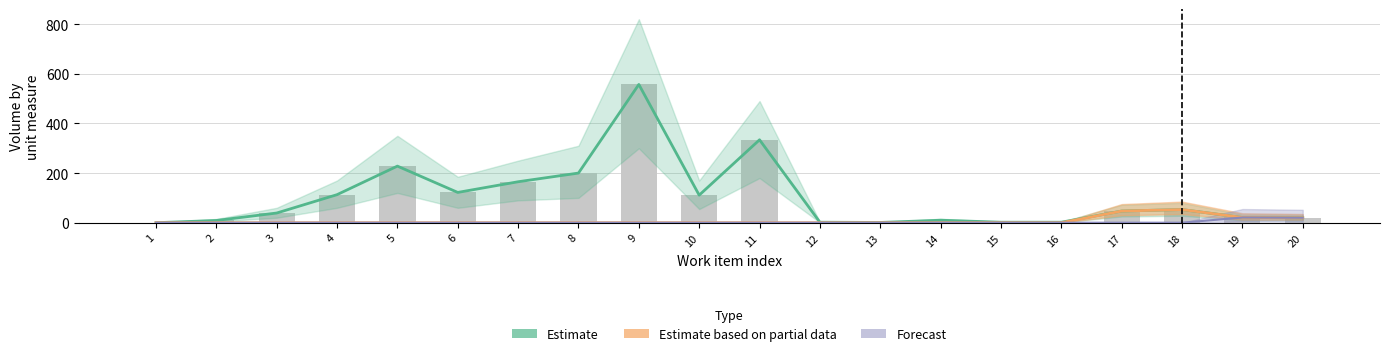

At which label is Estimate based on partial data closest to 26?

19